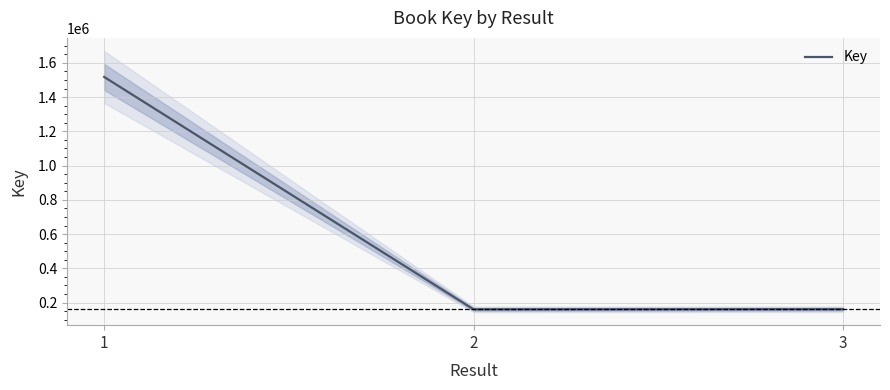

Between 1 and 3, which is larger?

1